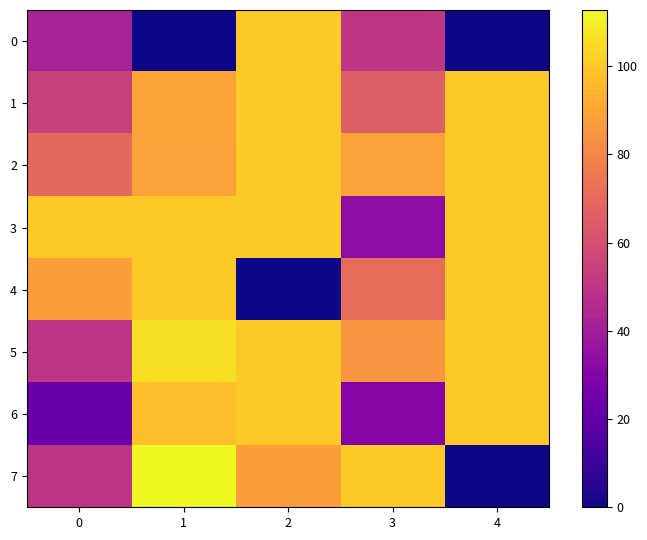

Reading left to right, transcribe all the data shown in this chart.

0: 0=41.8	1=0.0	2=100.0	3=50.3	4=0.0
1: 0=54.6	1=89.0	2=100.0	3=65.4	4=100.0
2: 0=69.7	1=88.8	2=100.0	3=88.7	4=100.0
3: 0=100.0	1=100.0	2=100.0	3=33.3	4=100.0
4: 0=87.5	1=100.0	2=0.0	3=71.3	4=100.0
5: 0=50.0	1=106.1	2=100.0	3=84.6	4=100.0
6: 0=22.2	1=97.0	2=100.0	3=30.0	4=100.0
7: 0=50.0	1=112.7	2=87.3	3=100.0	4=0.0